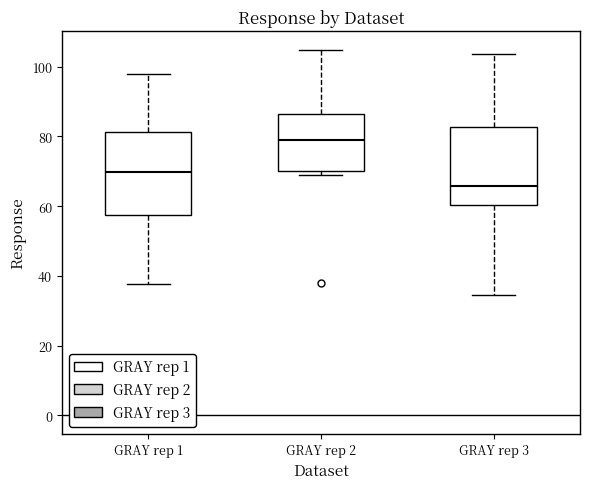

Which box's median line is the highest?

GRAY rep 2